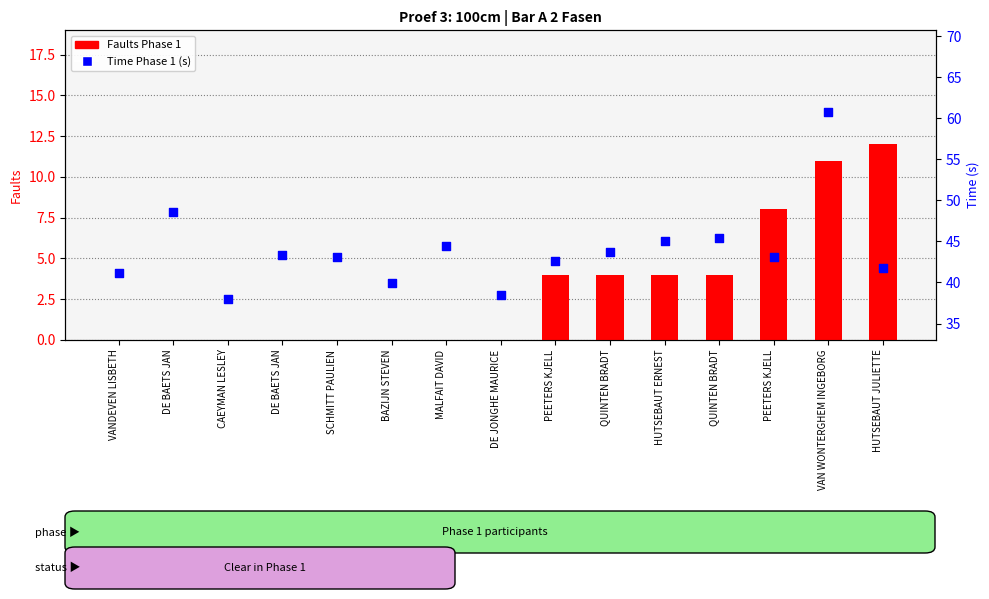

Which series contains the lowest Y value?

Faults Phase 1